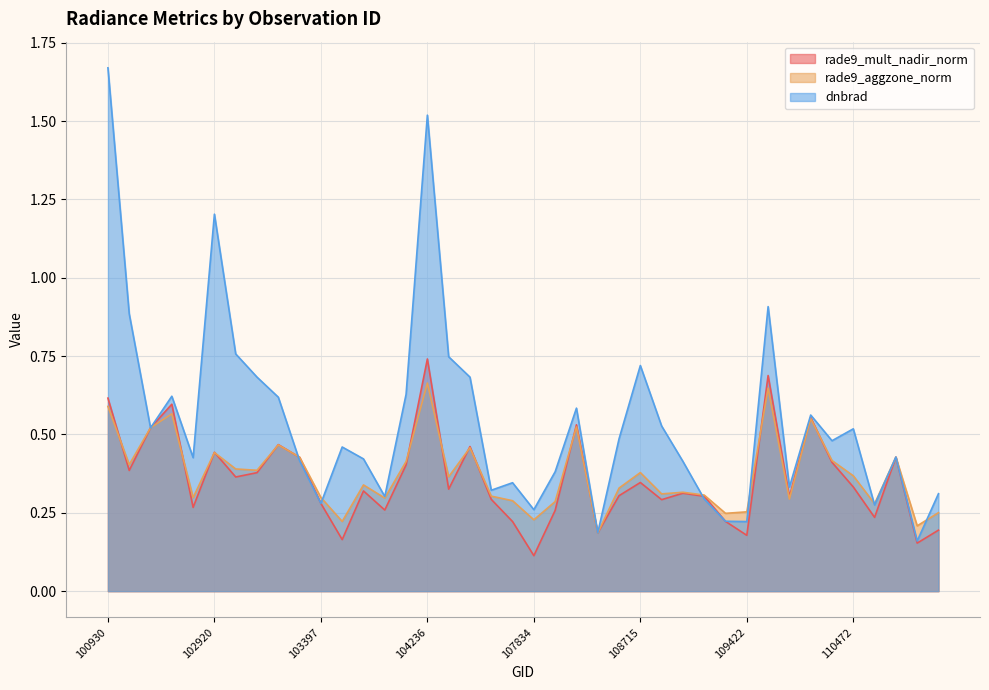

What is the value of the dnbrad point at the 18th from the left?

0.7